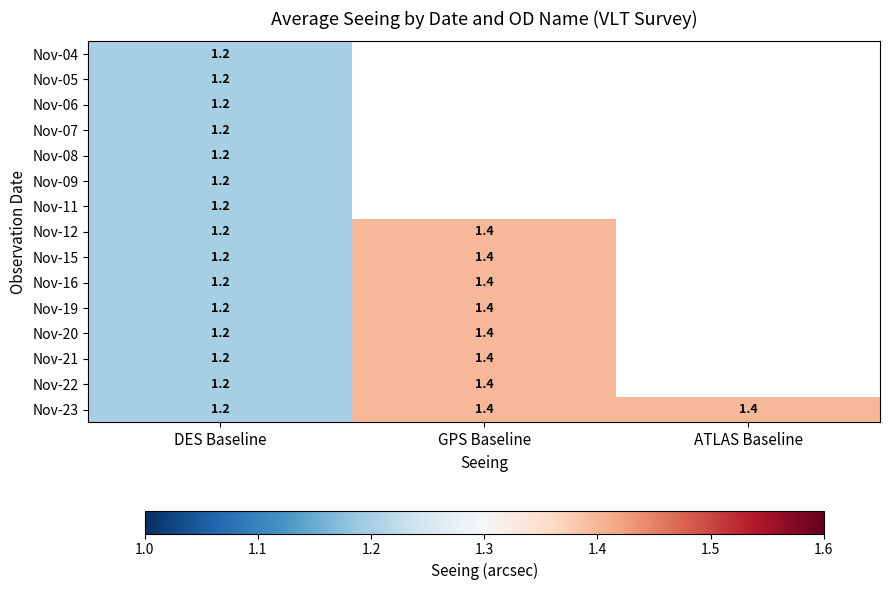

What is the total value across all series at DES Baseline?

18.0